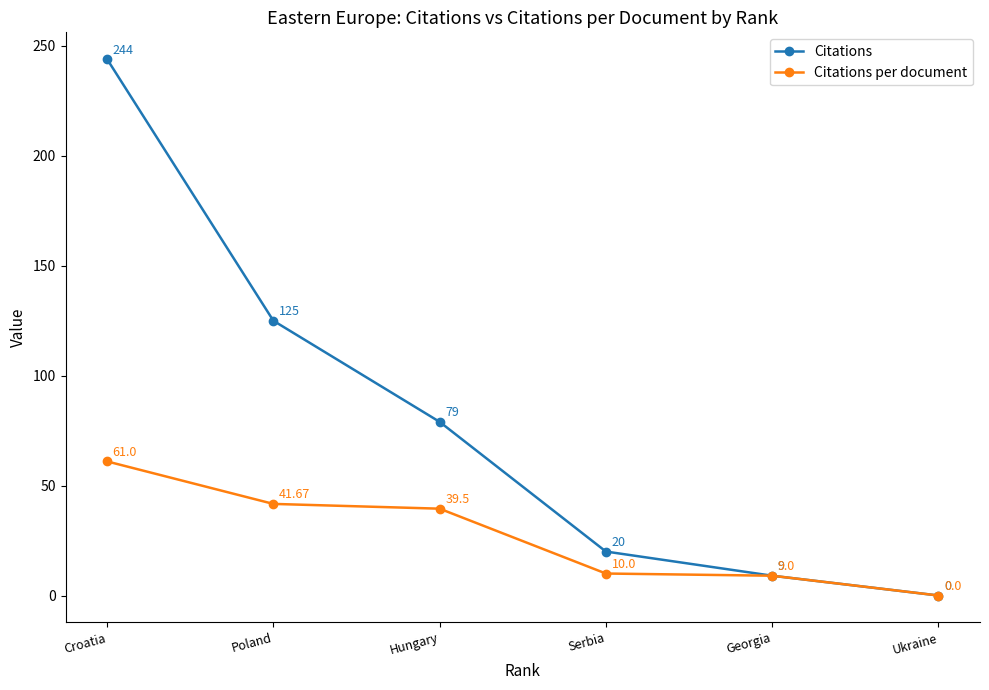

The Citations series shows 4.8 at Serbia. True or false?

False